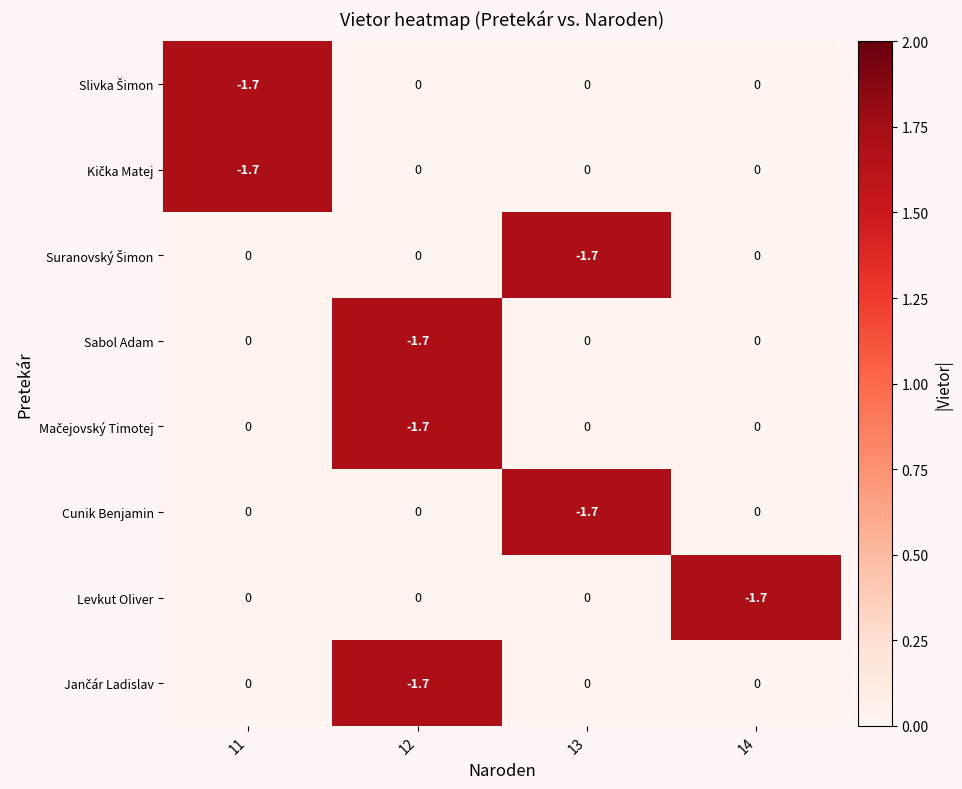

True or false: Sabol Adam has a value of -1.7 at 12.

True